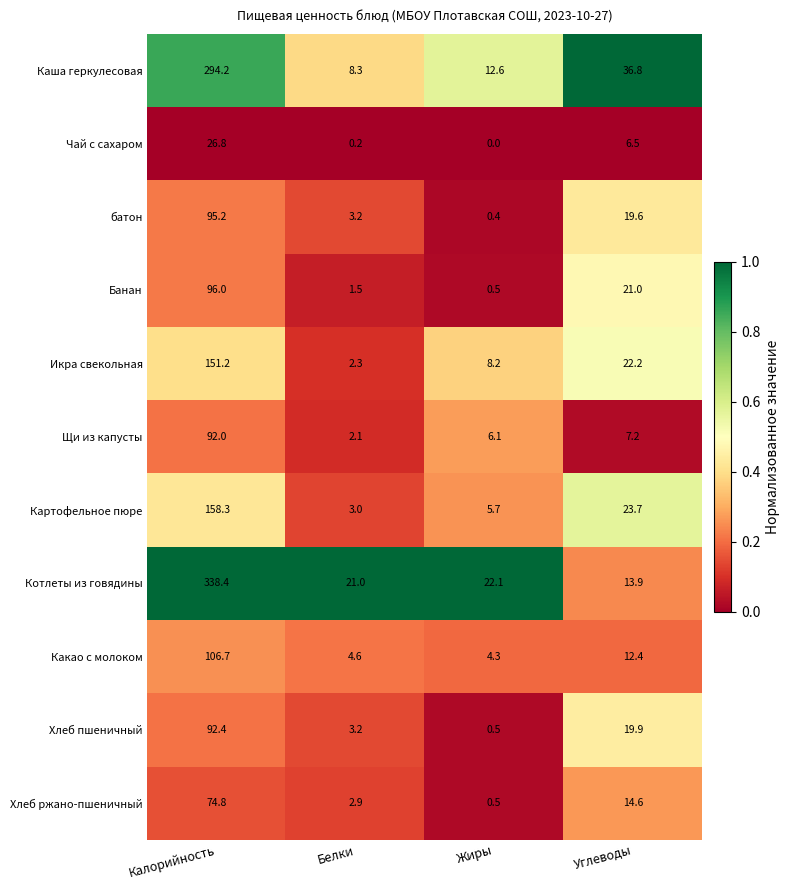

Which series has the widest spread of values?

Котлеты из говядины